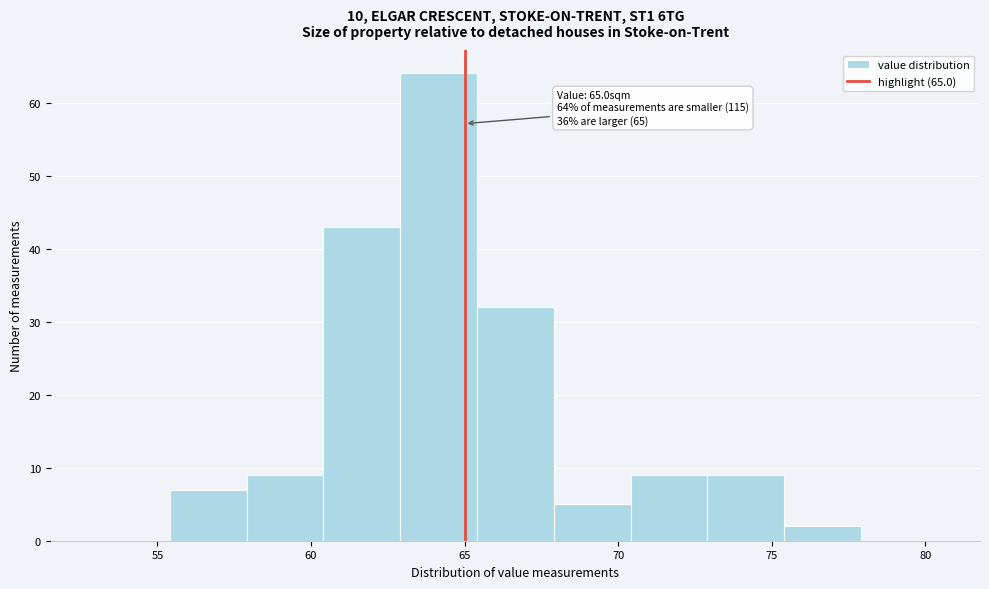

Which range on the x-axis has the tallest bar?

62.9 to 65.4